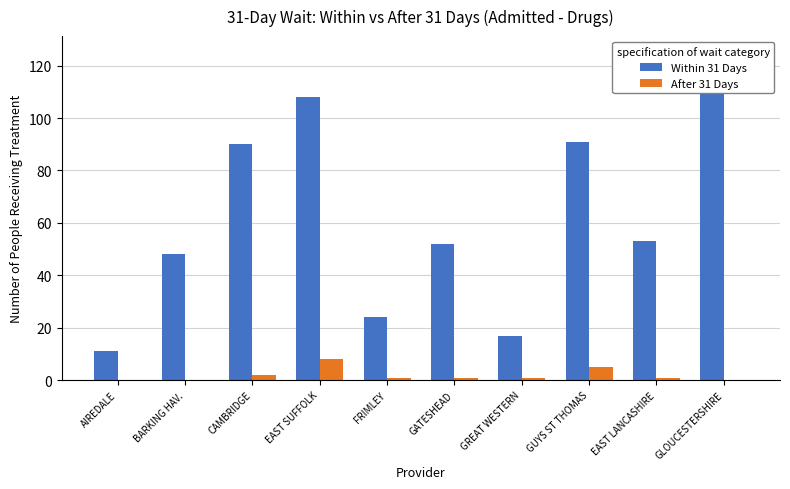

List the series in order of their overall mean, highest first.

Within 31 Days, After 31 Days